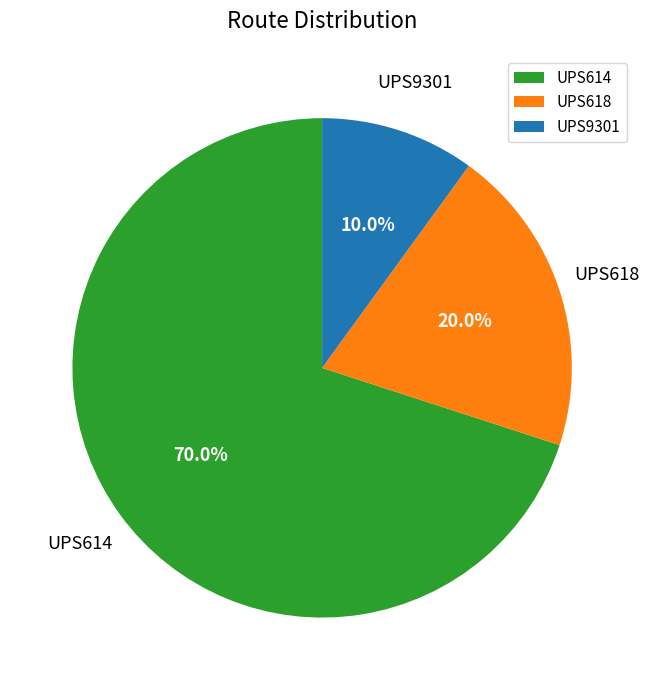

Combined, what portion of the pie is UPS618 and UPS614?

90.0%